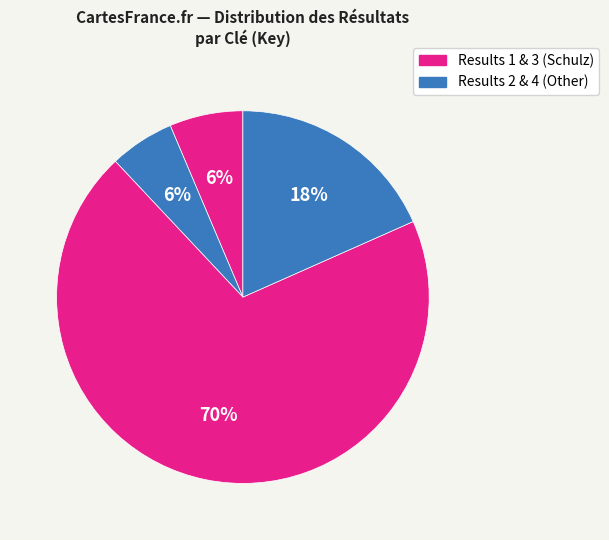

To the nearest percent, what is the average slice percentage?

25%